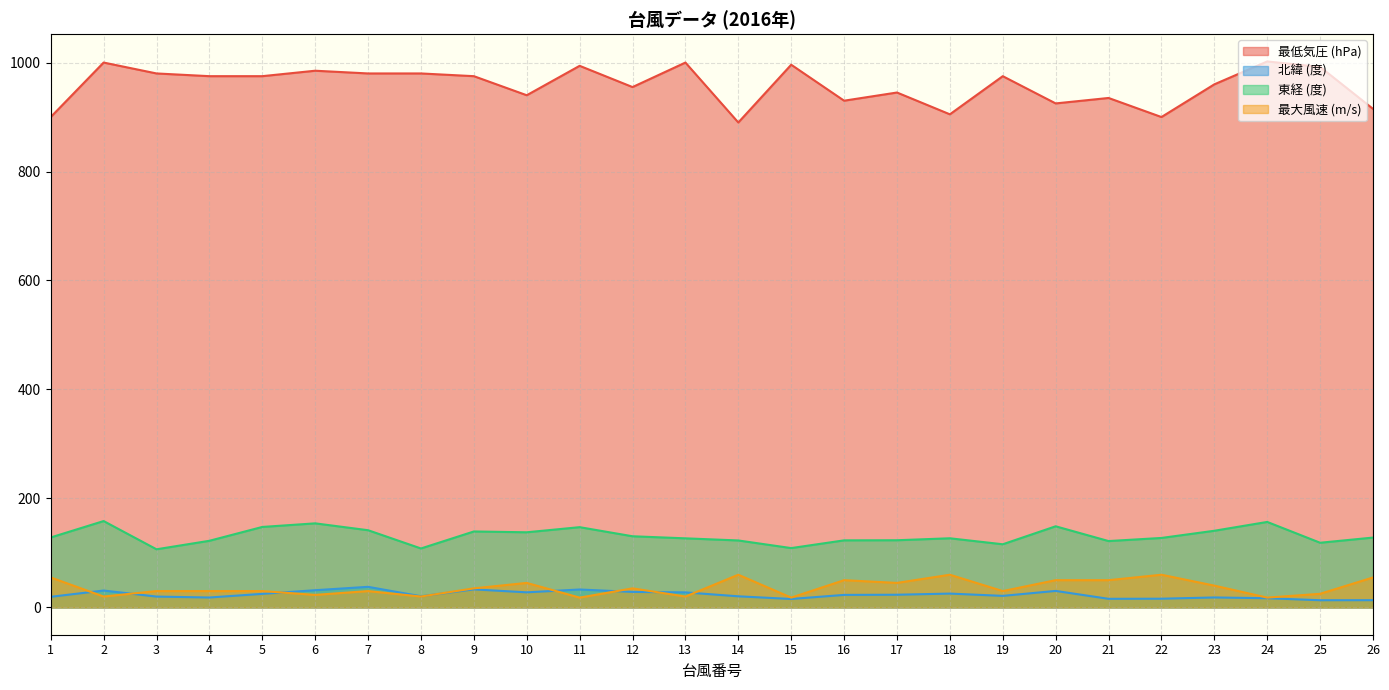

Reading left to right, what are all the values shown in this chart?

最低気圧 (hPa): 900.0	1000.0	980.0	975.0	975.0	985.0	980.0	980.0	975.0	940.0	994.0	955.0	1000.0	890.0	996.0	930.0	945.0	905.0	975.0	925.0	935.0	900.0	960.0	1002.0	992.0	915.0
北緯 (度): 19.5	31.0	19.9	18.2	24.9	31.6	37.8	20.5	33.1	27.7	32.9	28.5	27.6	20.4	15.5	23.0	23.3	25.4	21.2	30.3	15.8	16.0	18.3	16.9	13.2	13.3
東経 (度): 128.4	158.5	106.7	122.3	147.7	154.3	141.7	108.2	139.4	137.9	147.3	130.6	126.8	122.9	108.9	123.1	123.3	126.9	115.9	148.9	121.8	127.5	140.7	156.9	118.7	128.2
最大風速 (m/s): 55.0	20.0	30.0	30.0	30.0	23.0	30.0	20.0	35.0	45.0	18.0	35.0	20.0	60.0	18.0	50.0	45.0	60.0	30.0	50.0	50.0	60.0	40.0	18.0	25.0	55.0